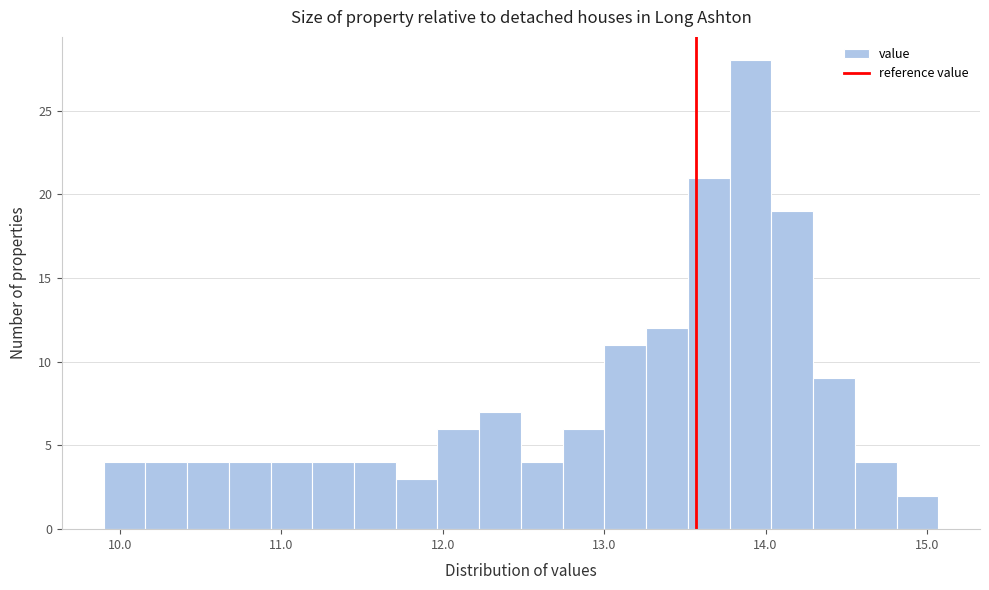

Around what value on the x-axis is the tallest bar? Give the approximate position of its centre, as read against the axis.

13.9